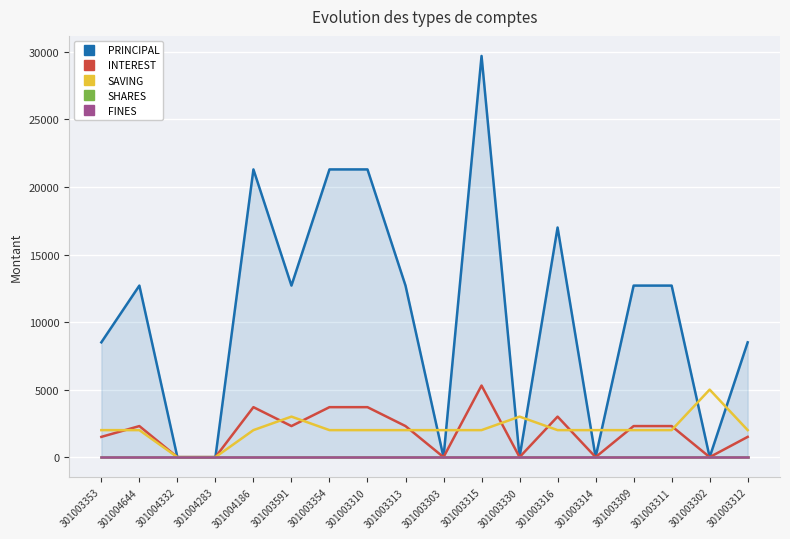

Is it true that PRINCIPAL equals 29520 at 301004186?

False